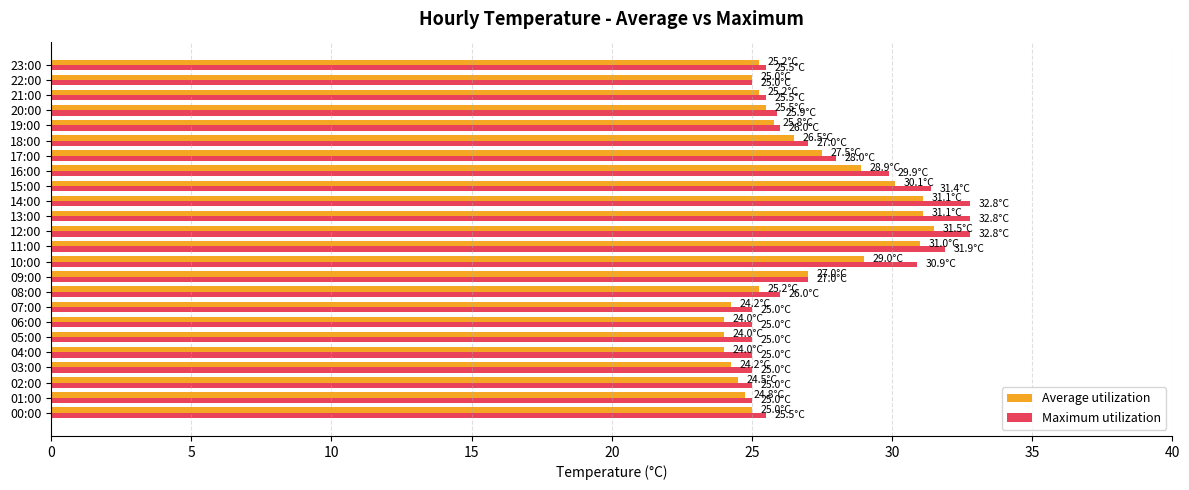

What is the total value across all series at 16:00?

58.8